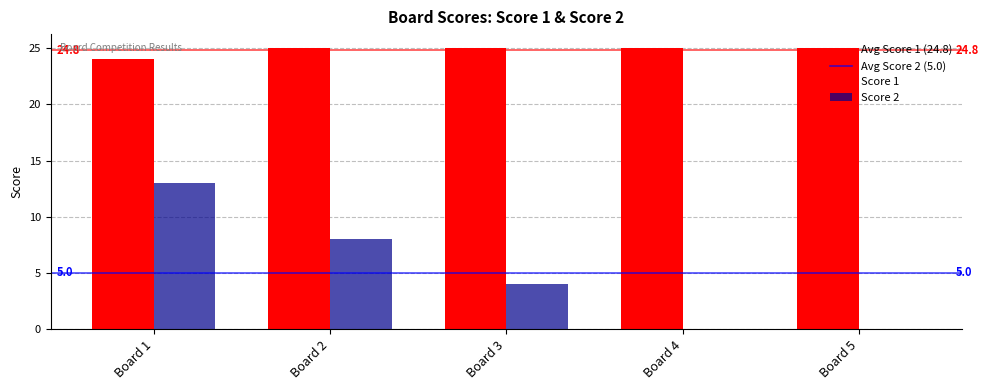

What is the highest value of the Score 1 series?

25